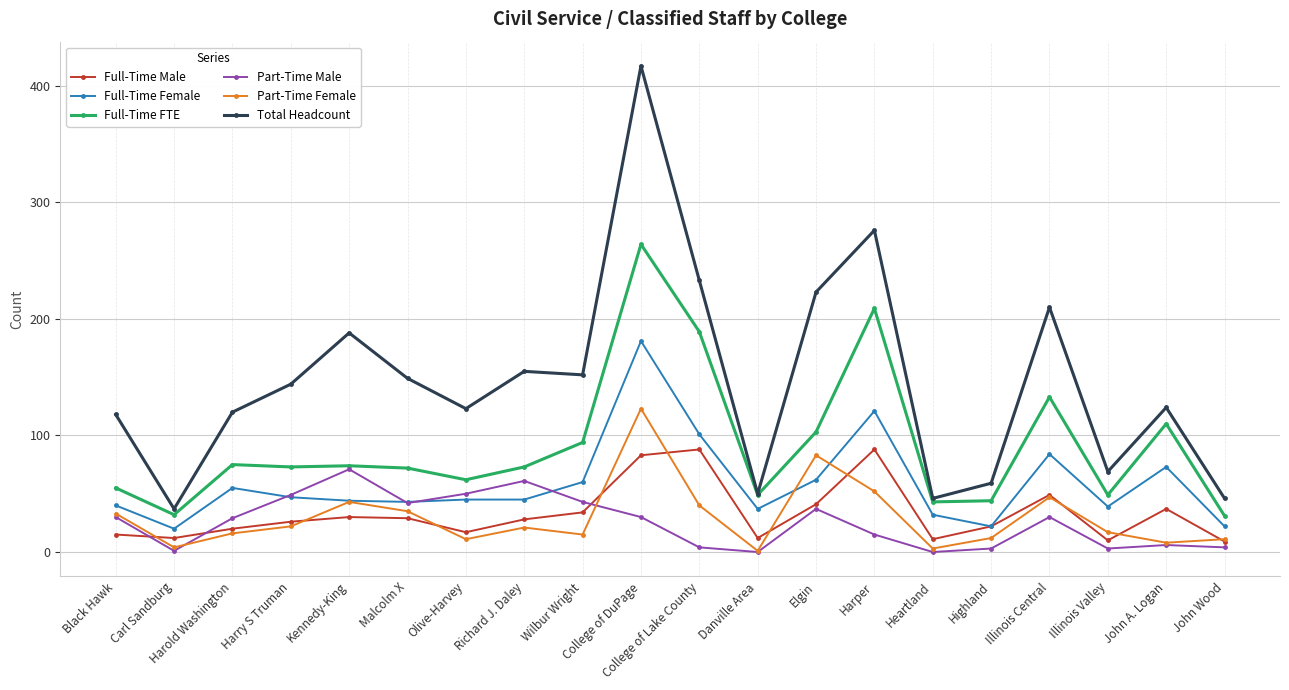

What is the difference between the second highest and second lowest values in the Full-Time FTE series?

177